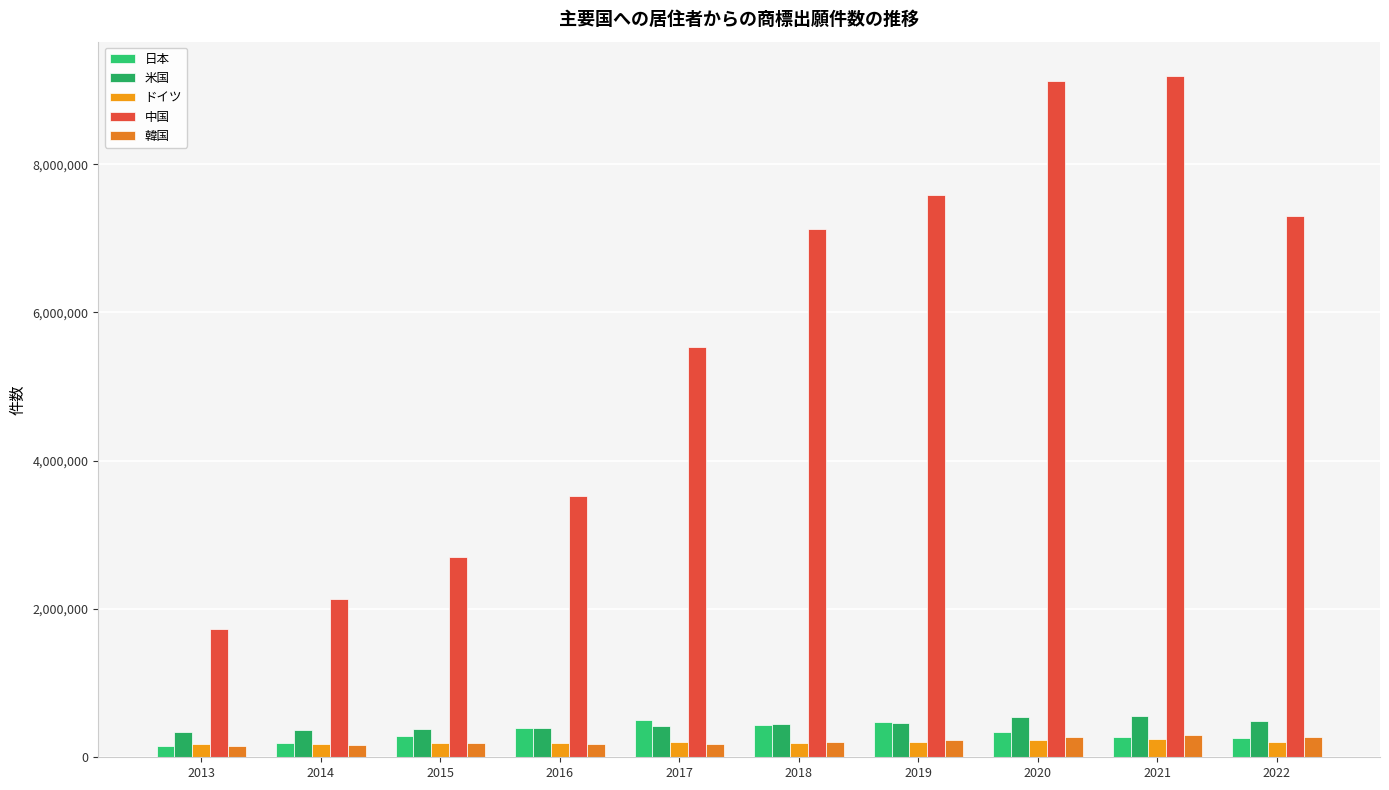

The 韓国 series shows 299622 at 2021. True or false?

True